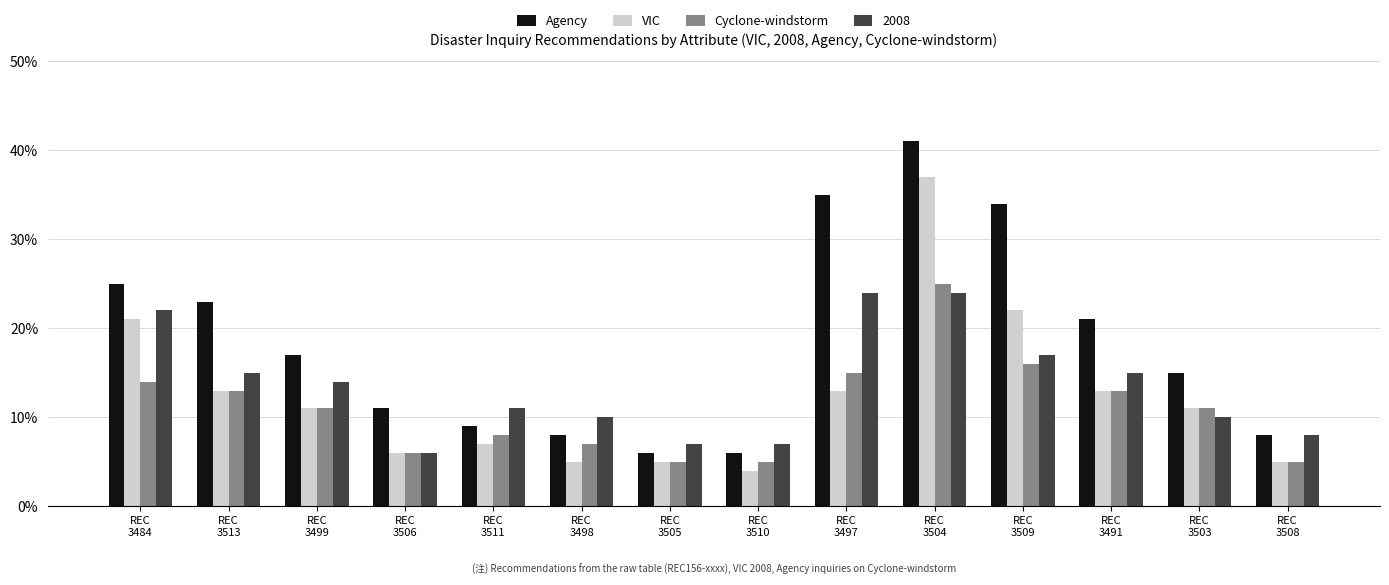

What are all the series names shown in the legend?

Agency, VIC, Cyclone-windstorm, 2008